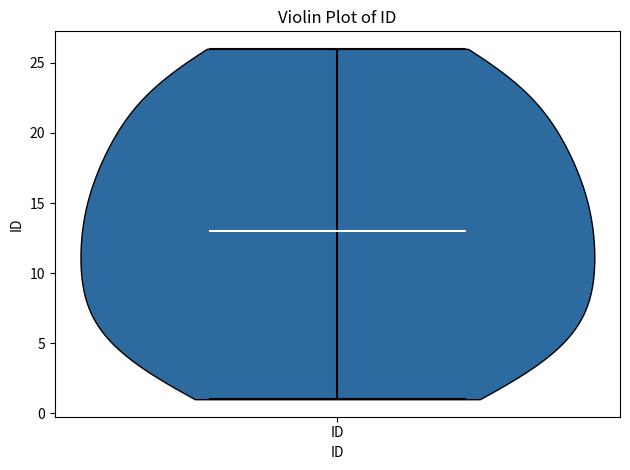

Read this violin plot against the y-axis: where its median line is, and the lowest and highest points the violin reaches. The values are not printed on the chart, so give them approximately, as read against the axis.

median line 13, lowest point 1, highest point 26